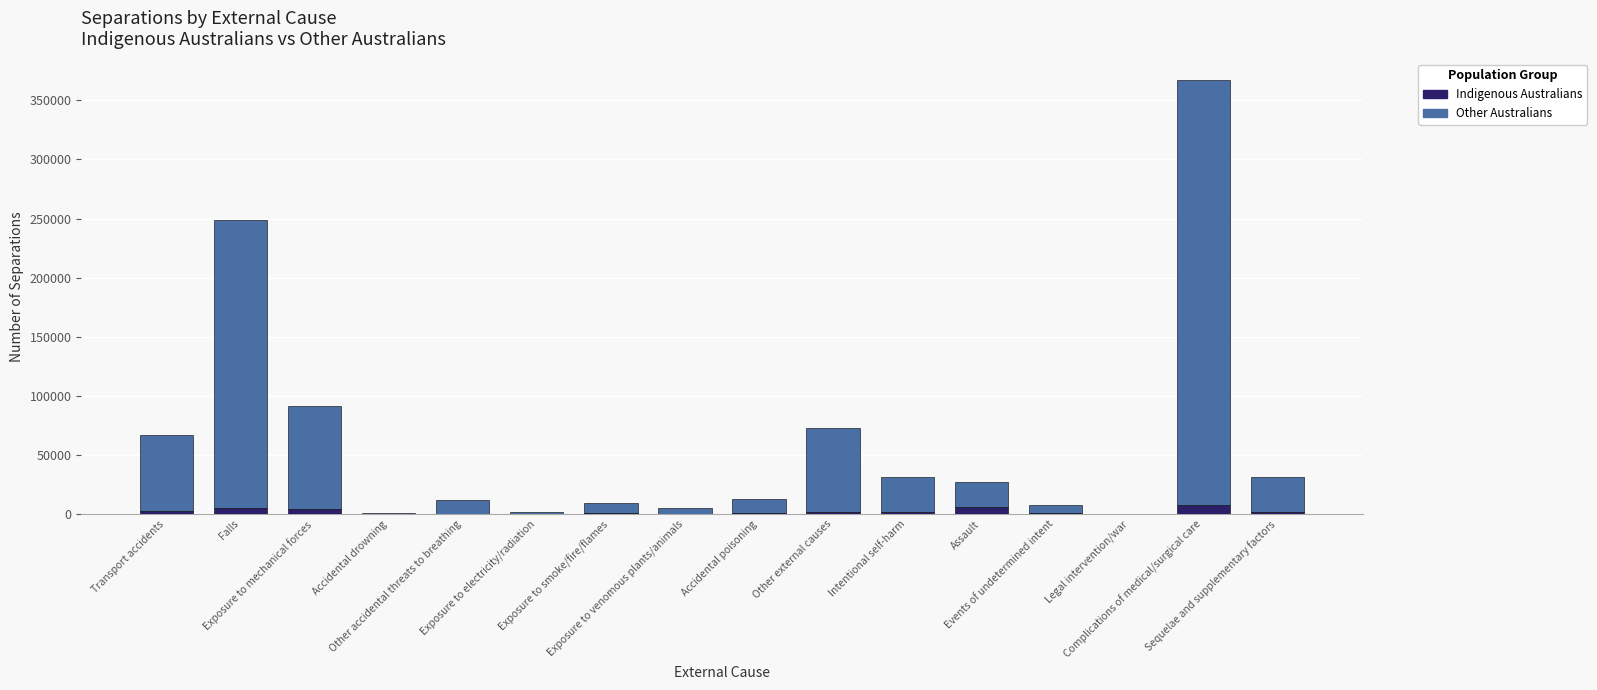

The Indigenous Australians series shows 29 at Exposure to electricity/radiation. True or false?

True